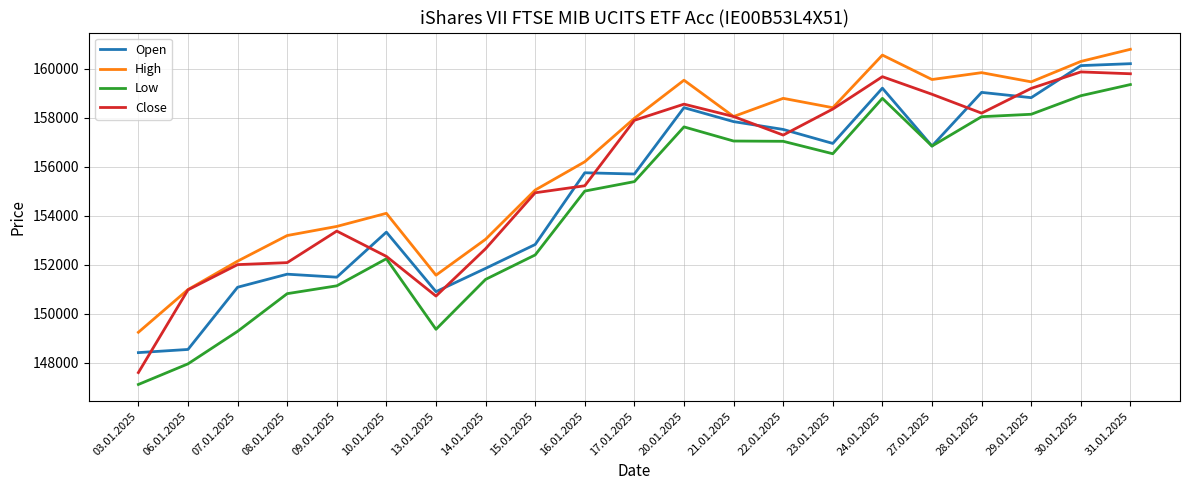

True or false: High and Low intersect in this chart.

False